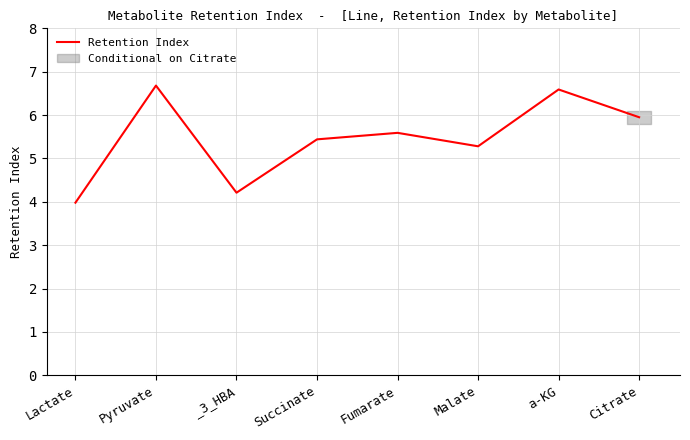

What is the difference between the maximum and minimum values?

2.7